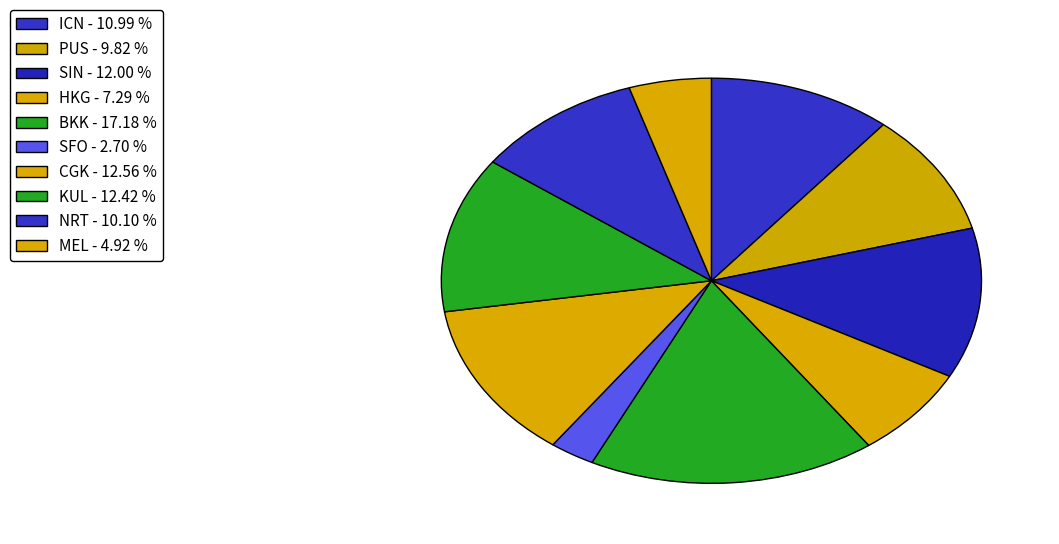

True or false: HKG accounts for 7% of the total.

True